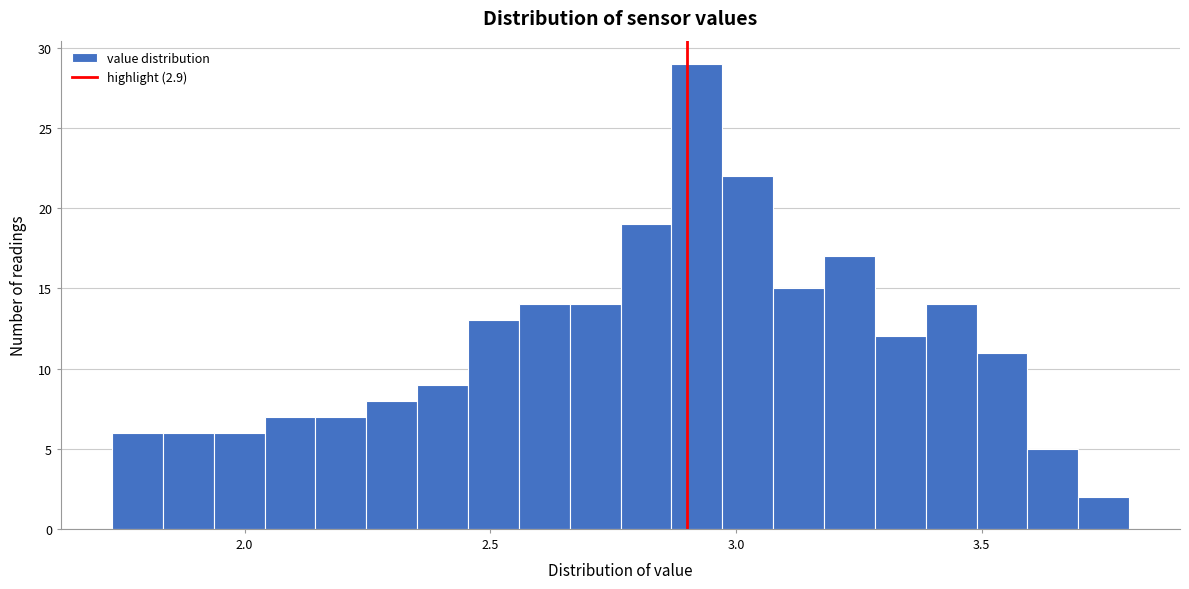

Around what value on the x-axis is the tallest bar? Give the approximate position of its centre, as read against the axis.

2.90